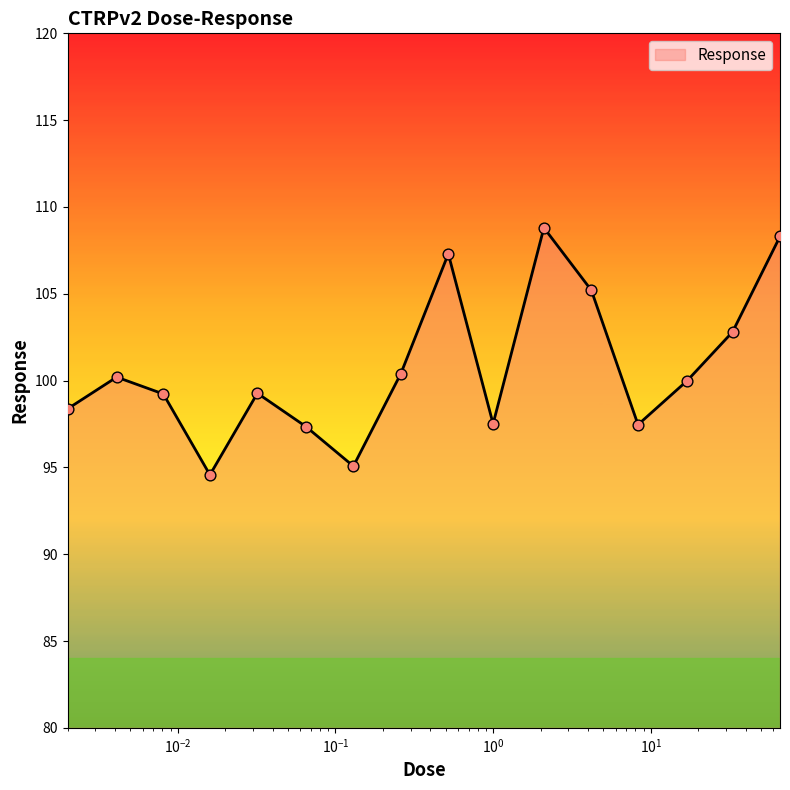

What is the difference between the maximum and minimum values?

14.2